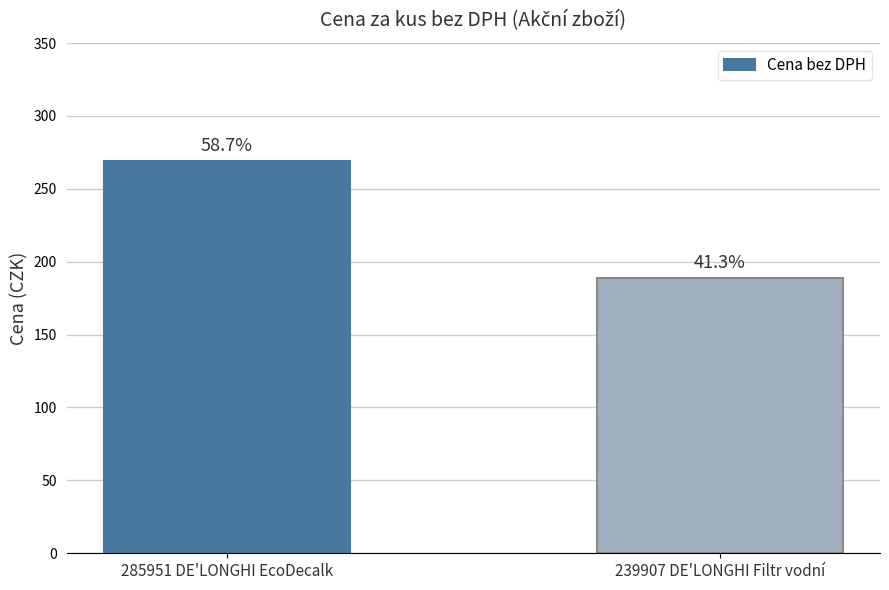

Reading right to left, transcribe all the data shown in this chart.

239907 DE'LONGHI Filtr vodní=189	285951 DE'LONGHI EcoDecalk=269